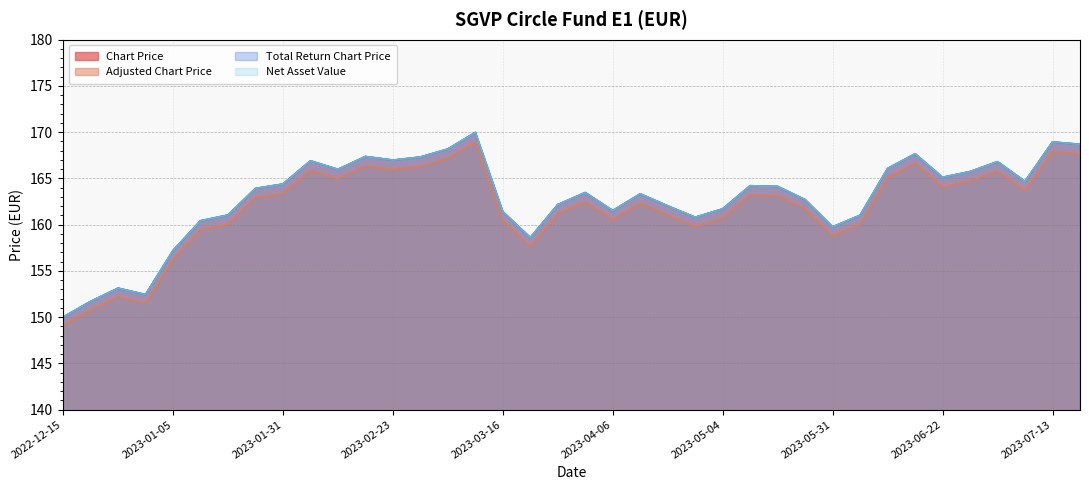

True or false: Adjusted Chart Price has more than 0 interior local peaks.

True